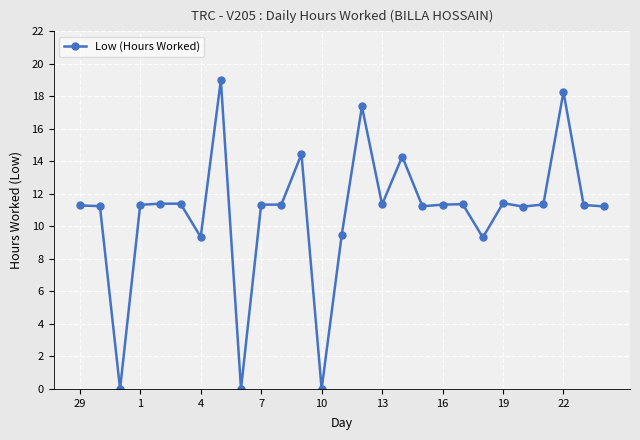

What is the greatest value displayed?

19.0